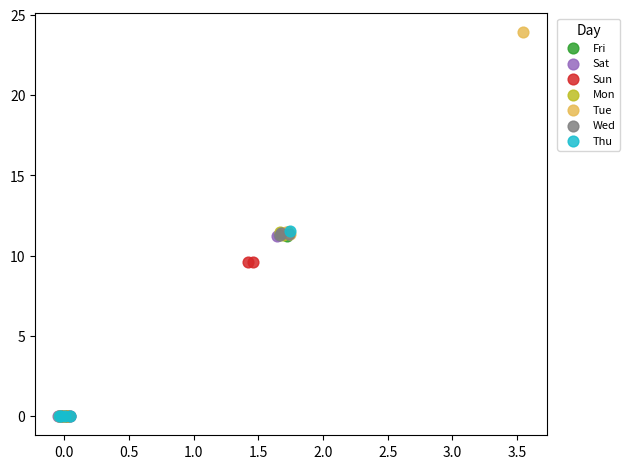

Which series reaches the maximum Y coordinate?

Tue